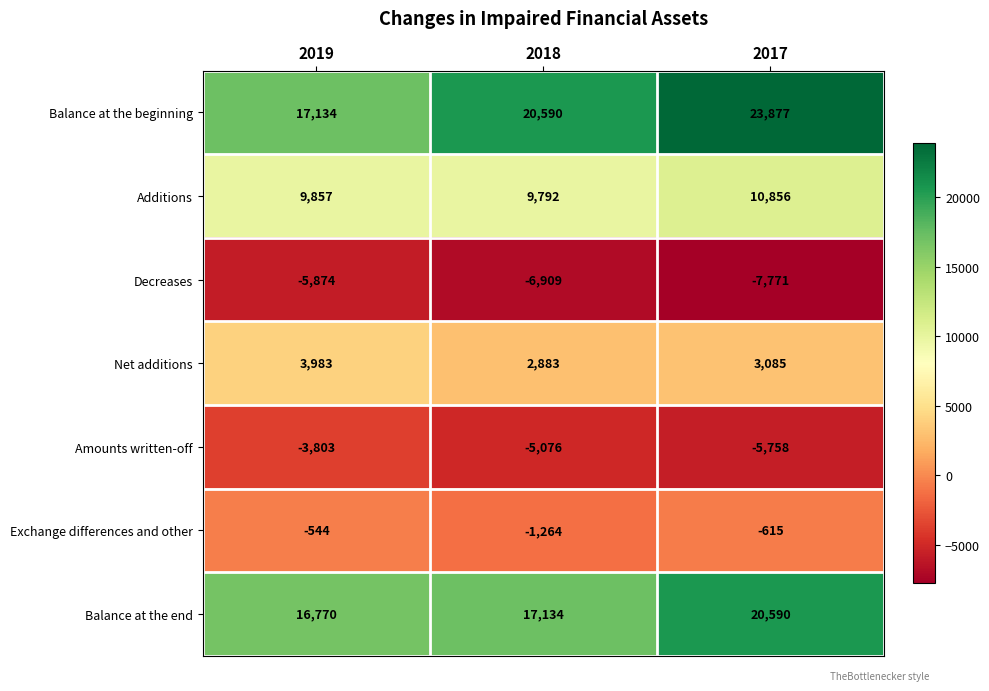

Reading left to right, what are all the values shown in this chart?

Balance at the beginning: 17134	20590	23877
Additions: 9857	9792	10856
Decreases: -5874	-6909	-7771
Net additions: 3983	2883	3085
Amounts written-off: -3803	-5076	-5758
Exchange differences and other: -544	-1264	-615
Balance at the end: 16770	17134	20590